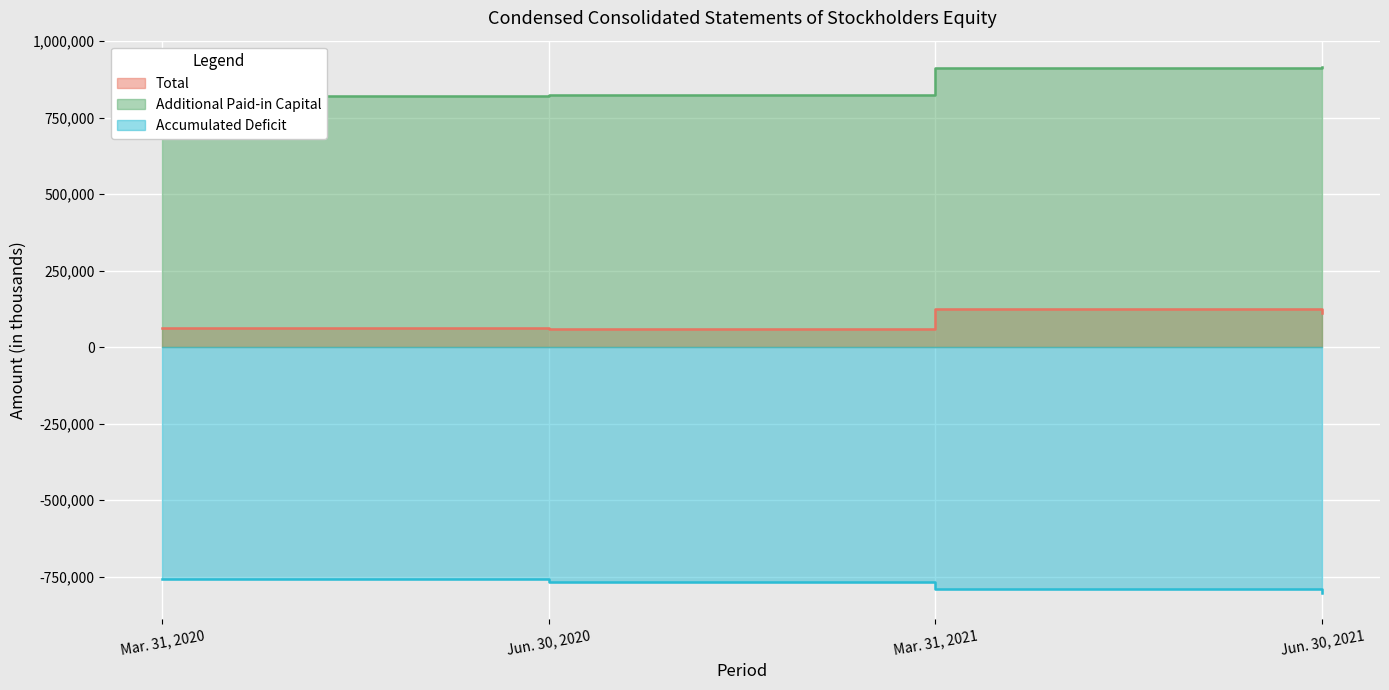

Which label corresponds to the smallest value in the chart?

Jun. 30, 2021